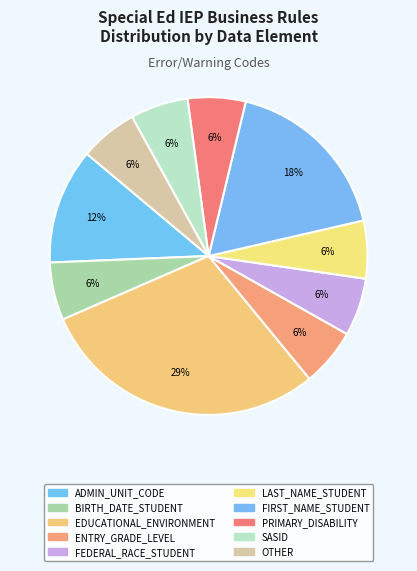

To the nearest percent, what is the average slice percentage?

10%